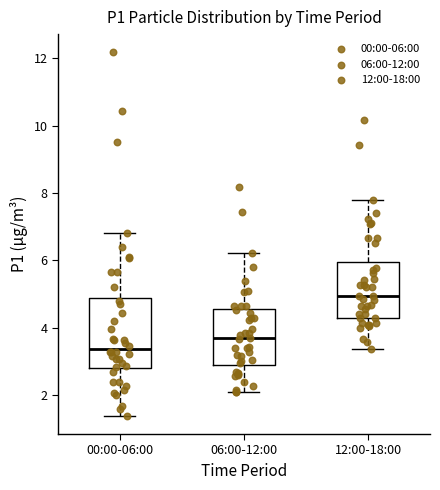

Which box is the tallest, from its lower edge to its upper edge?

00:00-06:00